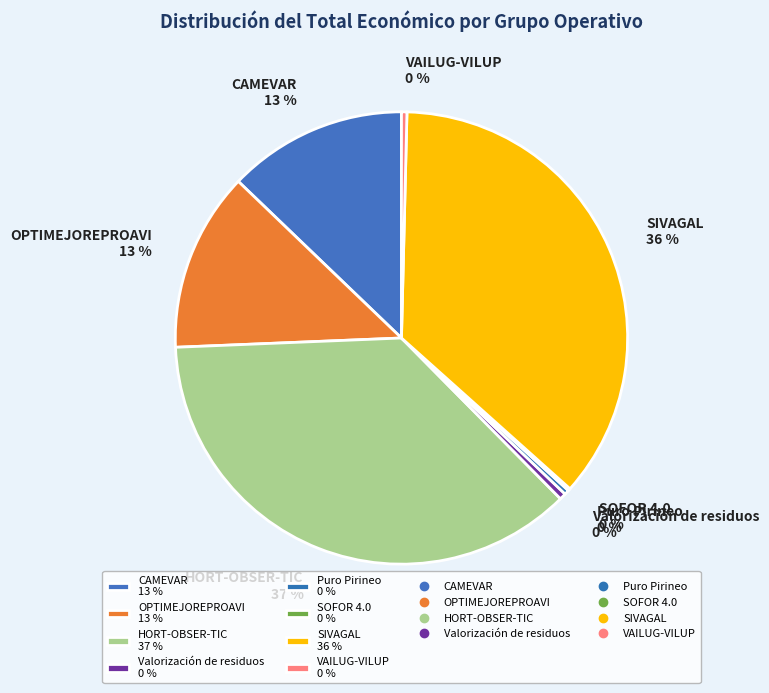

Which has a higher value, SIVAGAL or VAILUG-VILUP?

SIVAGAL